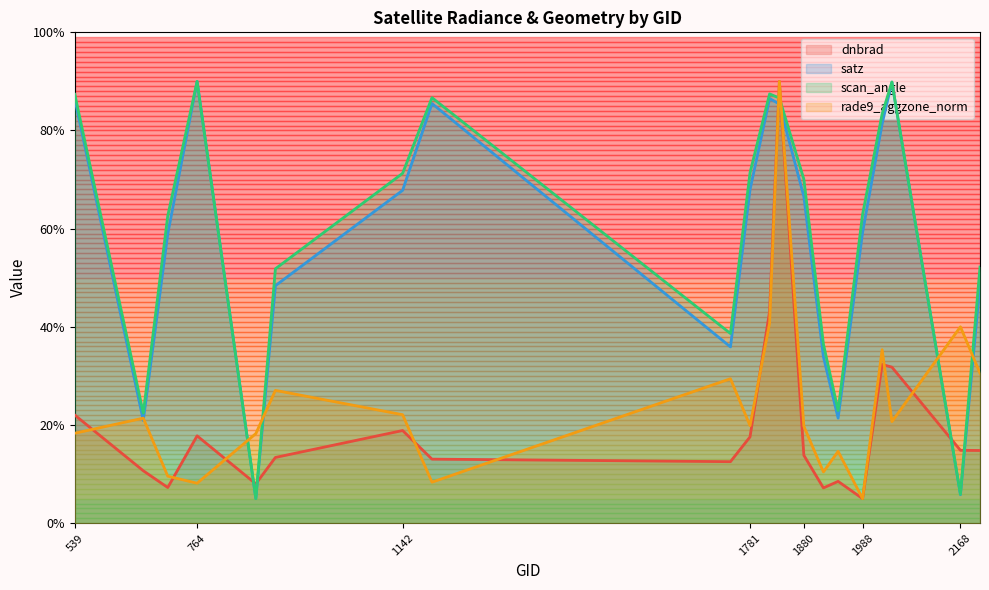

How many data points in rade9_aggzone_norm are above 20?

10